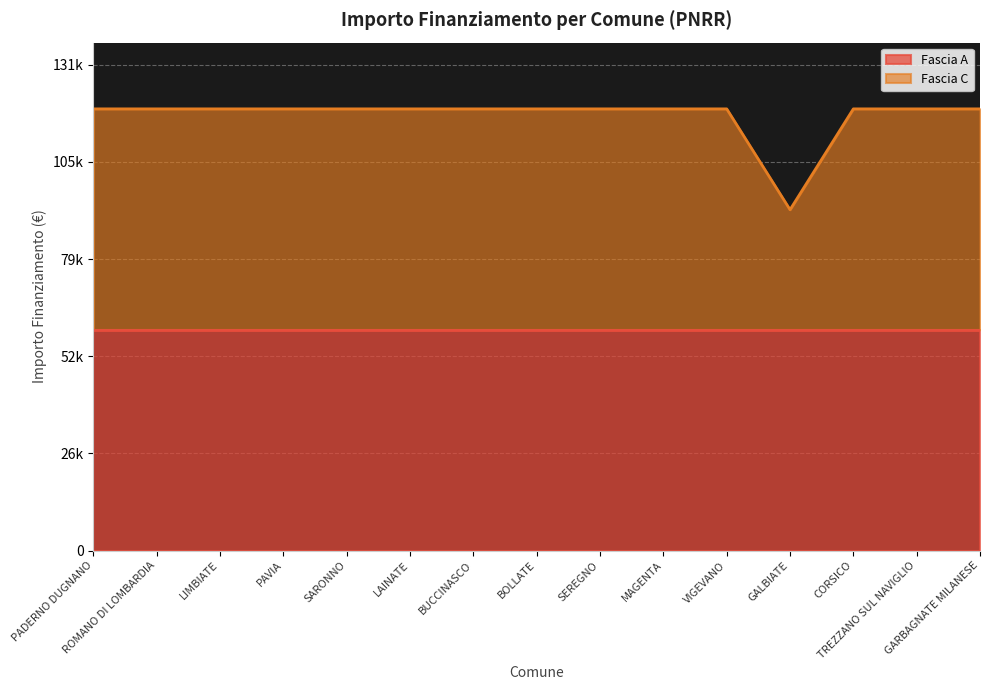

What position from the right is LAINATE?

10